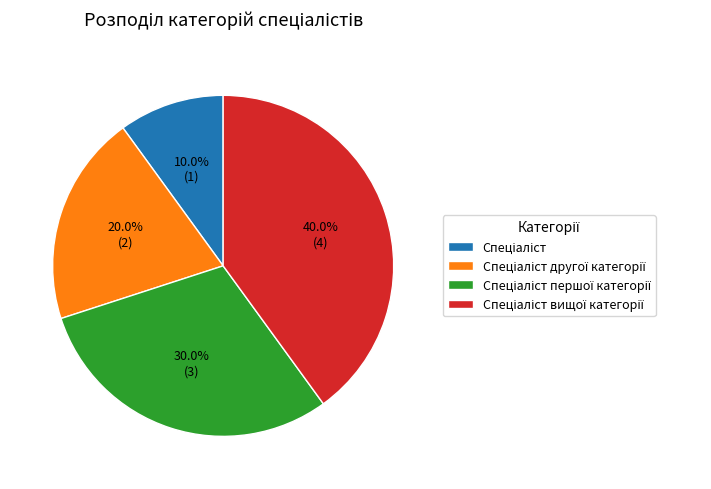

Does any single category account for the majority?

No